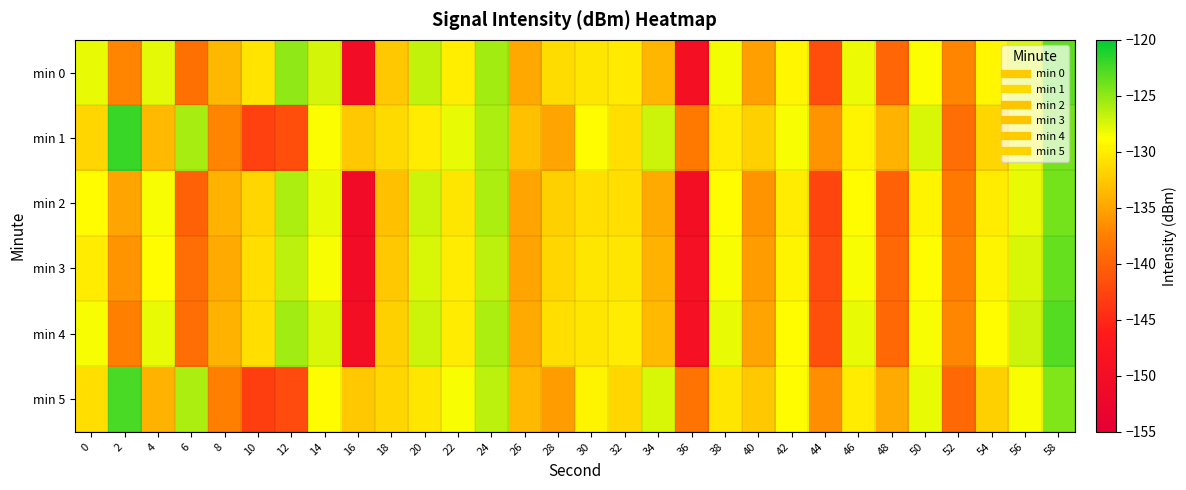

Reading left to right, extract all data points from this chart.

min 0: 0=-128.1	2=-137.2	4=-127.9	6=-138.8	8=-133.6	10=-130.6	12=-125.0	14=-127.3	16=-150.5	18=-132.5	20=-126.6	22=-129.9	24=-125.6	26=-134.7	28=-131.2	30=-130.4	32=-130.1	34=-133.8	36=-149.7	38=-128.4	40=-135.3	42=-129.4	44=-141.9	46=-128.1	48=-139.7	50=-128.7	52=-137.1	54=-129.4	56=-127.4	58=-123.2
min 1: 0=-131.5	2=-121.9	4=-133.4	6=-125.8	8=-137.2	10=-142.8	12=-141.7	14=-128.7	16=-132.5	18=-131.3	20=-130.0	22=-128.0	24=-126.0	26=-133.0	28=-135.0	30=-129.0	32=-131.0	34=-127.0	36=-138.0	38=-130.0	40=-132.0	42=-128.5	44=-136.0	46=-129.5	48=-134.0	50=-127.5	52=-139.0	54=-131.5	56=-128.0	58=-124.0
min 2: 0=-129.0	2=-135.0	4=-128.5	6=-140.0	8=-134.0	10=-131.5	12=-126.0	14=-128.0	16=-151.0	18=-133.0	20=-127.0	22=-130.5	24=-126.0	26=-135.0	28=-132.0	30=-131.0	32=-131.0	34=-134.5	36=-150.0	38=-129.0	40=-136.0	42=-130.0	44=-142.5	46=-129.0	48=-140.0	50=-129.5	52=-138.0	54=-130.0	56=-128.0	58=-124.0
min 3: 0=-130.0	2=-136.0	4=-129.0	6=-139.0	8=-134.5	10=-131.0	12=-126.5	14=-128.5	16=-150.5	18=-132.5	20=-127.5	22=-130.0	24=-126.5	26=-135.0	28=-131.5	30=-130.5	32=-130.5	34=-134.0	36=-149.5	38=-128.5	40=-135.5	42=-129.5	44=-142.0	46=-128.5	48=-139.5	50=-129.0	52=-137.5	54=-129.5	56=-127.5	58=-123.5
min 4: 0=-128.5	2=-137.5	4=-128.0	6=-139.0	8=-134.0	10=-131.0	12=-125.5	14=-127.5	16=-150.0	18=-132.0	20=-127.0	22=-130.0	24=-126.0	26=-134.5	28=-131.0	30=-130.5	32=-130.0	34=-133.5	36=-149.5	38=-128.0	40=-135.0	42=-129.0	44=-141.5	46=-128.0	48=-139.5	50=-128.5	52=-137.0	54=-129.0	56=-127.0	58=-123.0
min 5: 0=-131.0	2=-122.5	4=-134.0	6=-126.0	8=-137.5	10=-143.0	12=-142.0	14=-129.0	16=-132.5	18=-131.5	20=-130.5	22=-128.5	24=-126.5	26=-133.5	28=-135.5	30=-129.5	32=-131.5	34=-127.5	36=-138.5	38=-130.5	40=-132.5	42=-129.0	44=-136.5	46=-130.0	48=-134.5	50=-128.0	52=-139.5	54=-132.0	56=-128.5	58=-124.5